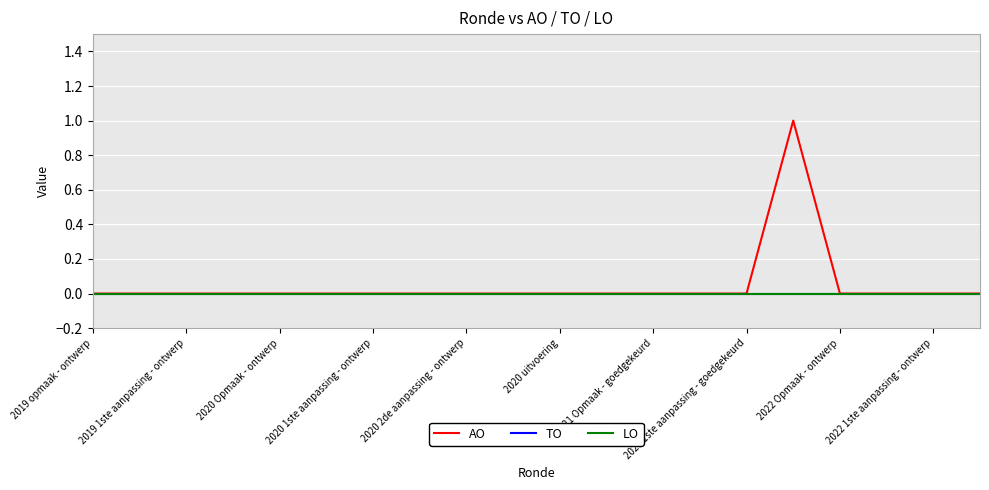

Does the chart have visible grid lines?

Yes